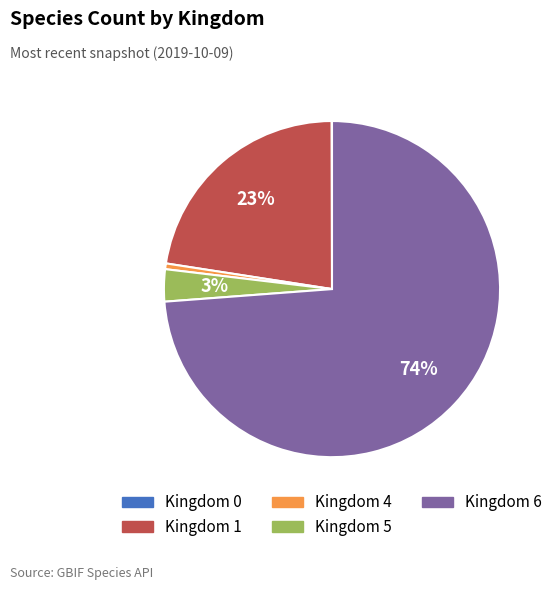

Between Kingdom 1 and Kingdom 4, which is larger?

Kingdom 1